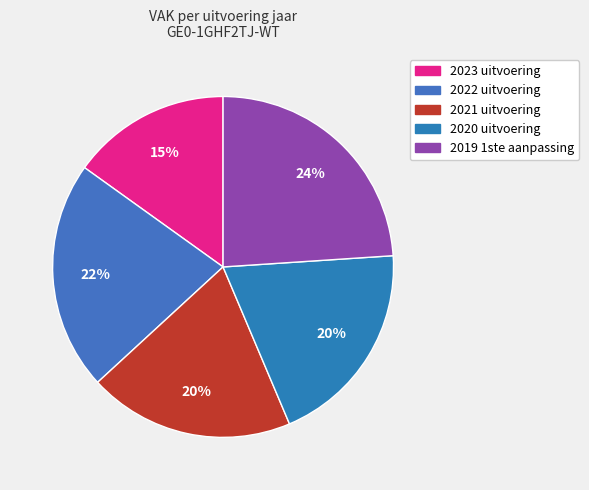

Is there any slice that represents more than half of the pie?

No